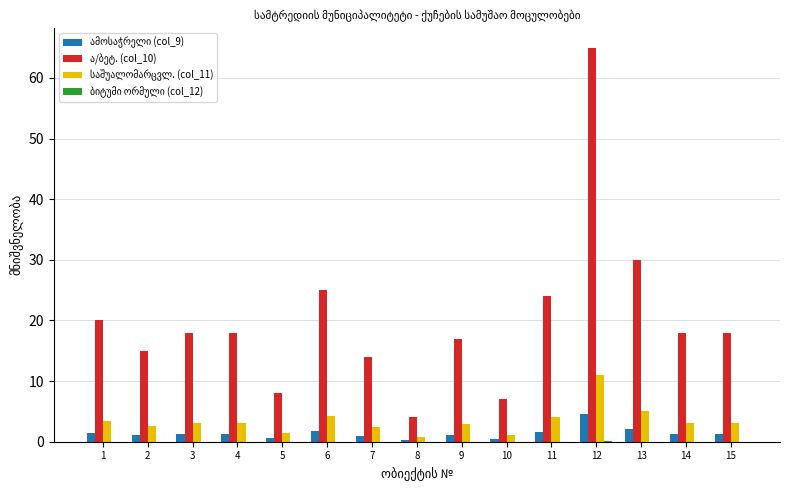

At which category does the chart reach its peak across all series?

12